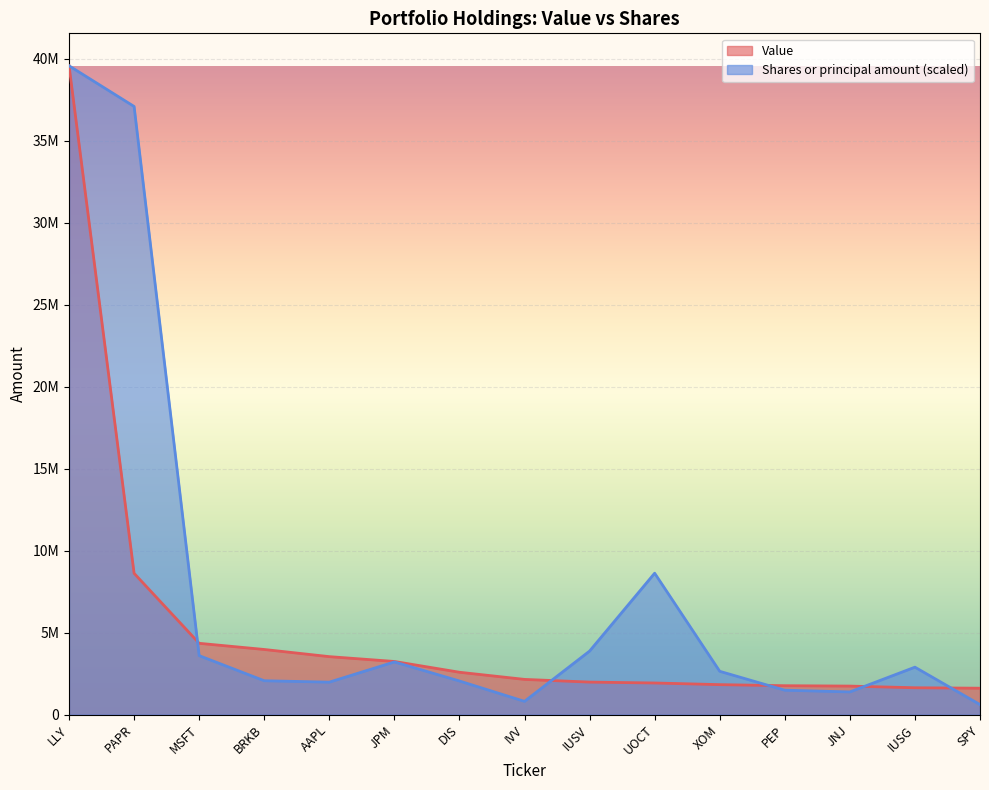

The value of Value at IVV is 456687.3. True or false?

False